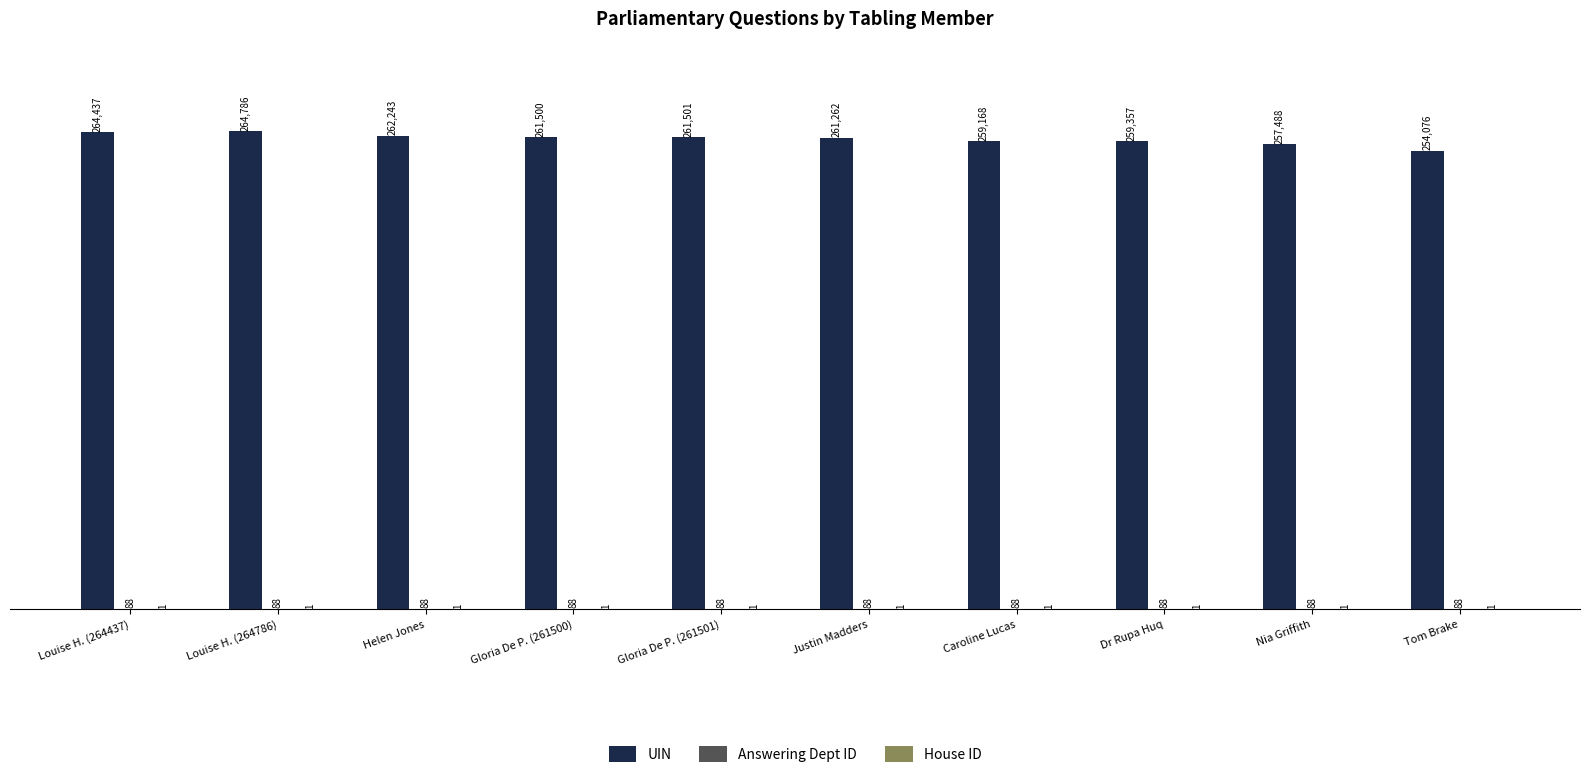

At which label does UIN first exceed 261500?

Louise H. (264437)